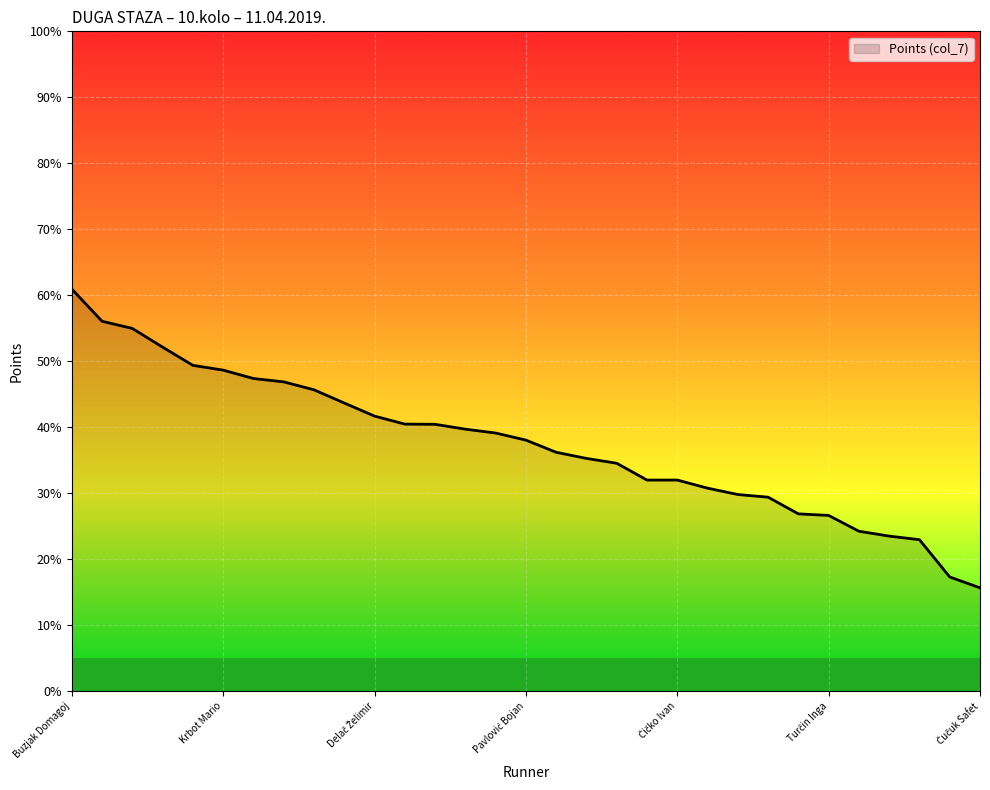

What is the sum of all values?

1162.6